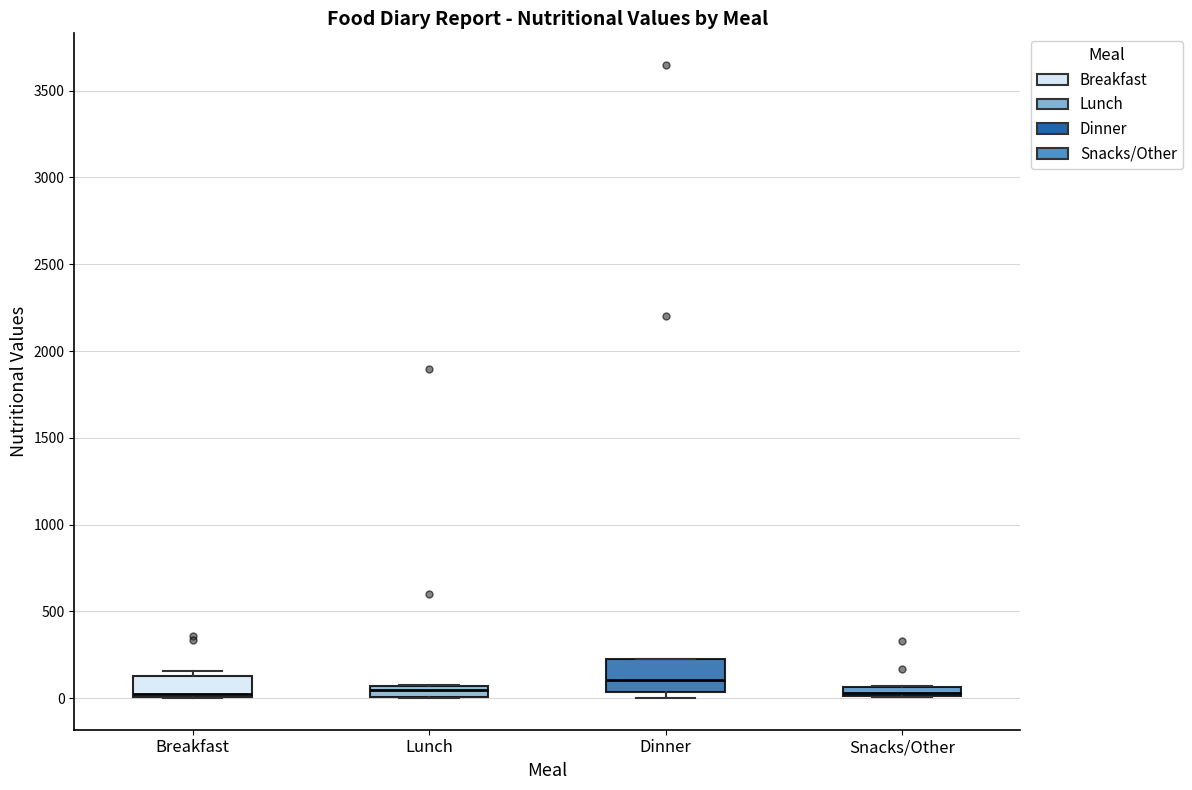

Where is the upper edge of the box for Breakfast on the y-axis? The values are not printed on the chart, so give them approximately, as read against the axis.

150